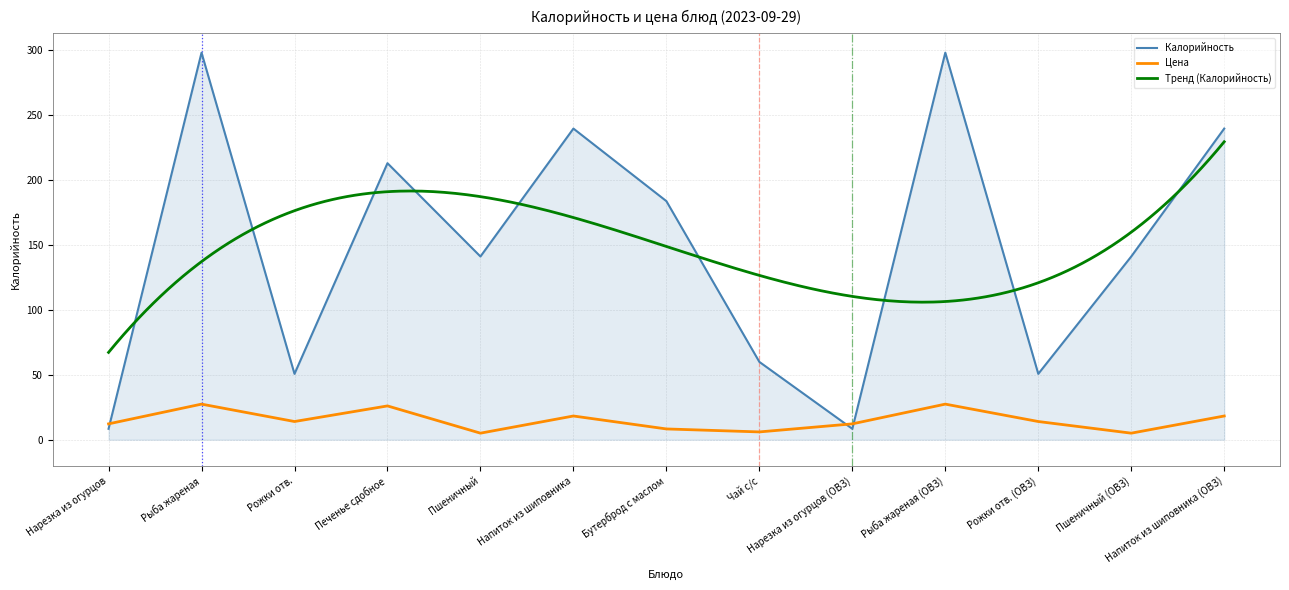

What is the difference between the second highest and minimum values in the Цена series?

22.4